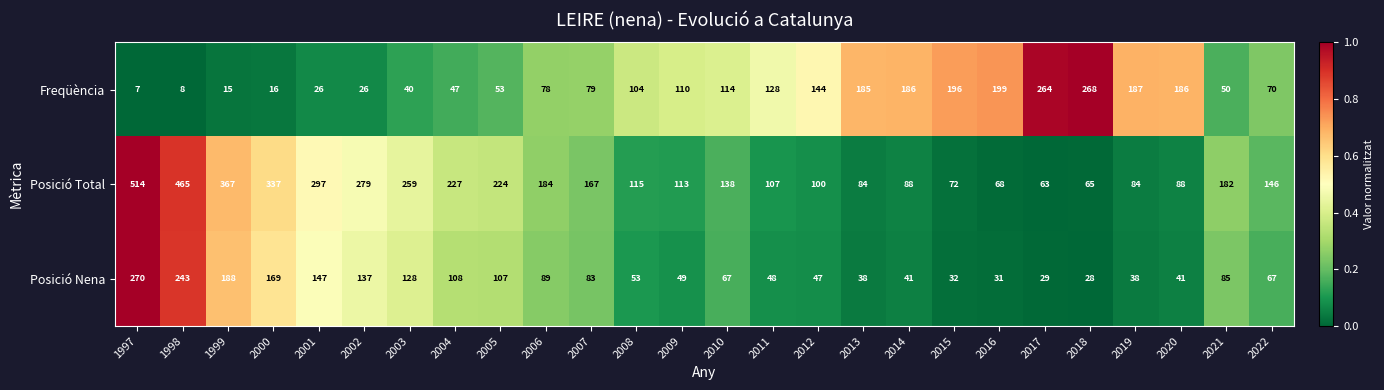

The Freqüència series shows 185 at 2013. True or false?

True